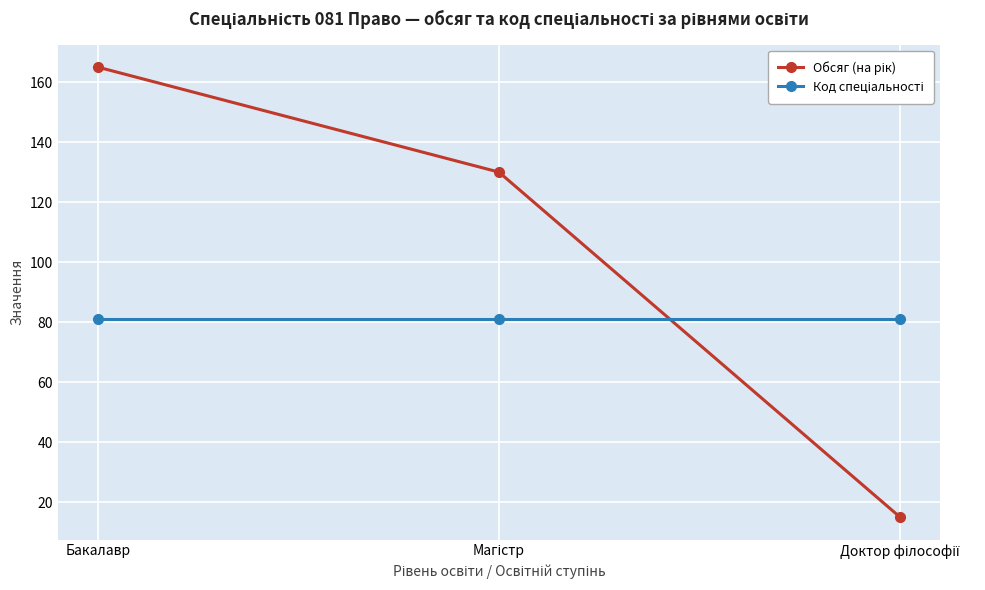

What is the label of the 1st point from the left?

Бакалавр